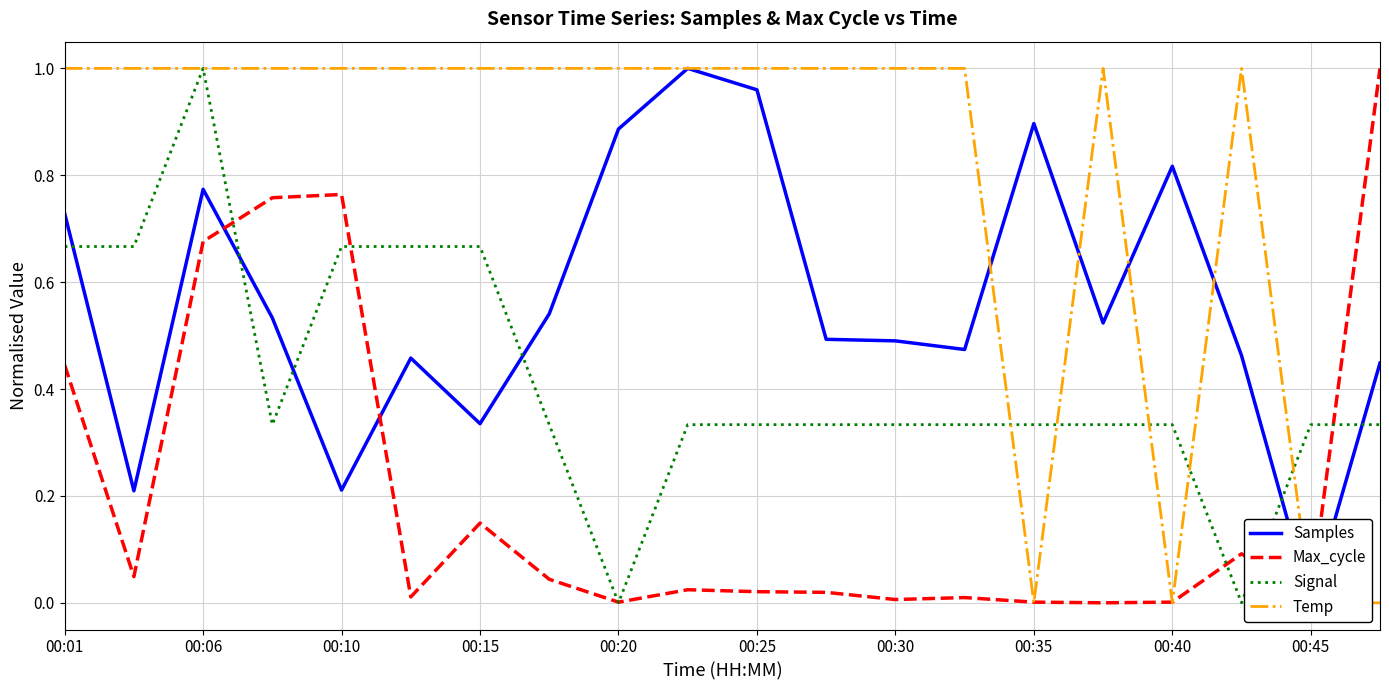

How many series are shown in this chart?

4